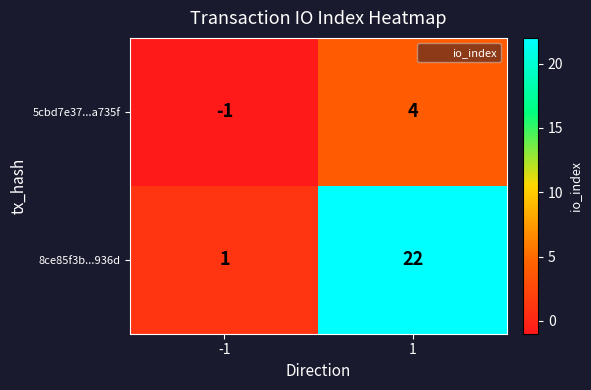

How many negative values does the 5cbd7e37...a735f series have?

1